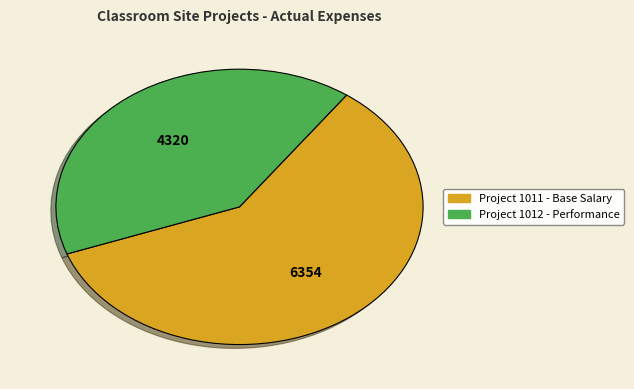

Combined, do Project 1012 - Performance and Project 1011 - Base Salary account for over 50%?

Yes